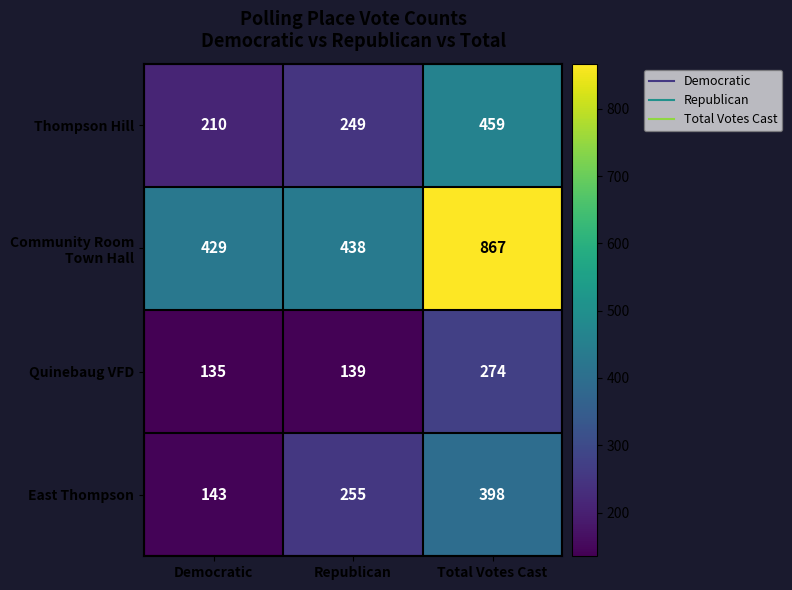

Which category has the lowest value across all series?

Democratic